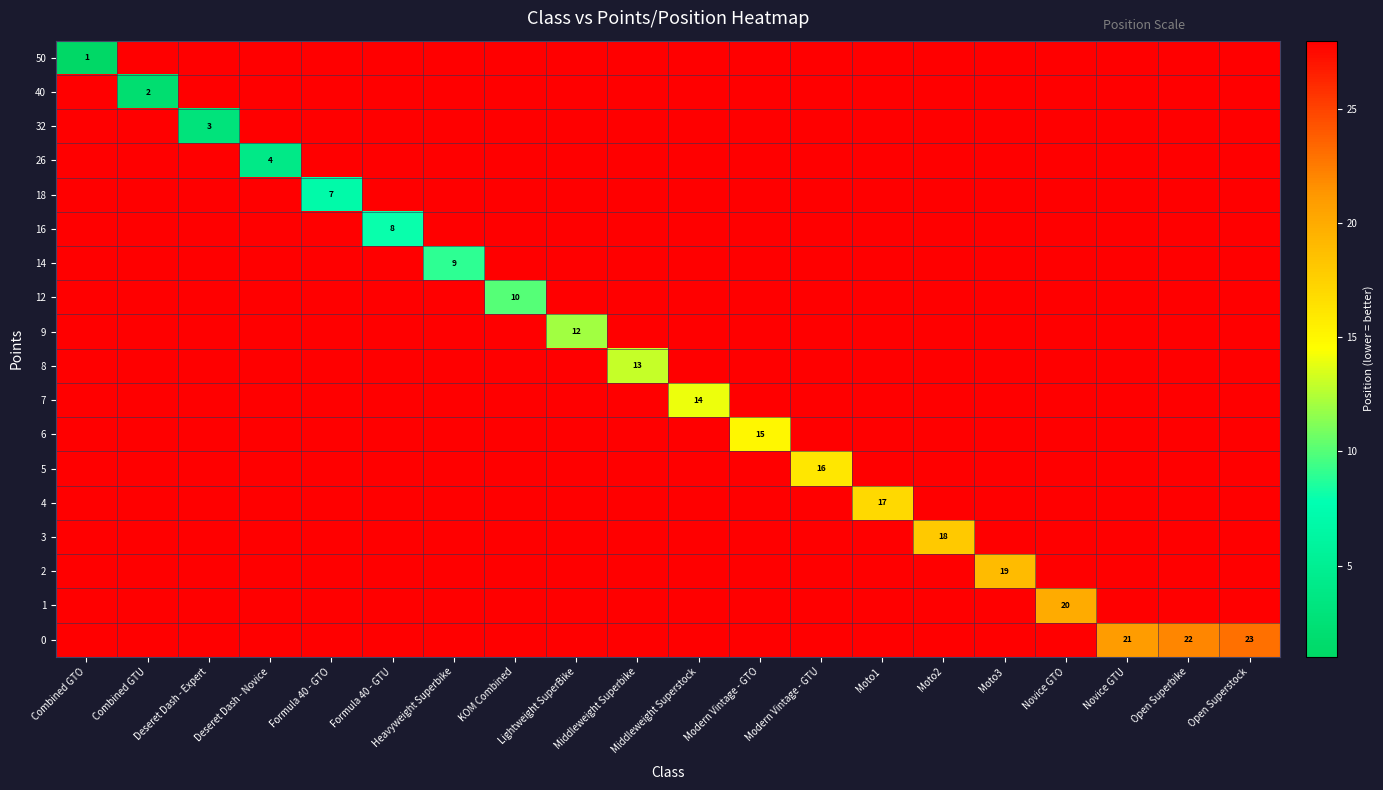

True or false: 9 has a value of 18 at Lightweight SuperBike.

False